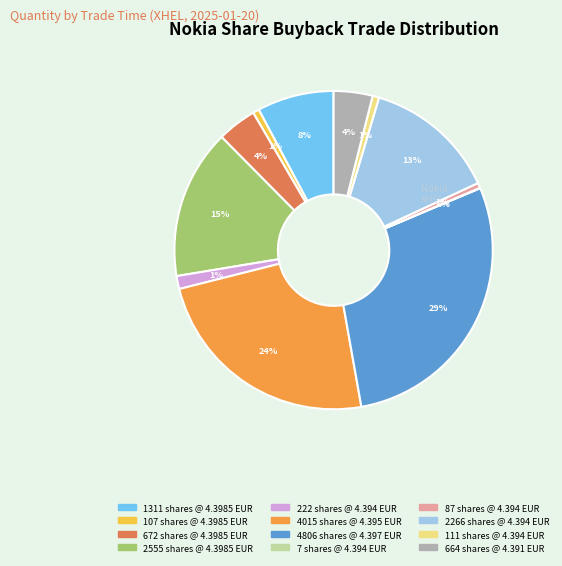

To the nearest percent, what is the average slice percentage?

8%